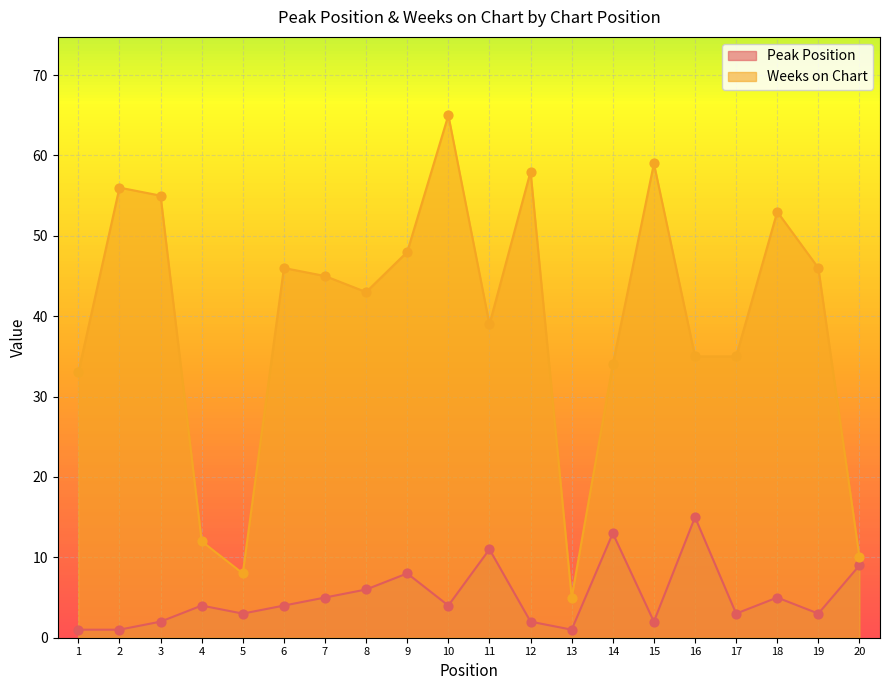

What are all the series names shown in the legend?

Peak Position, Weeks on Chart